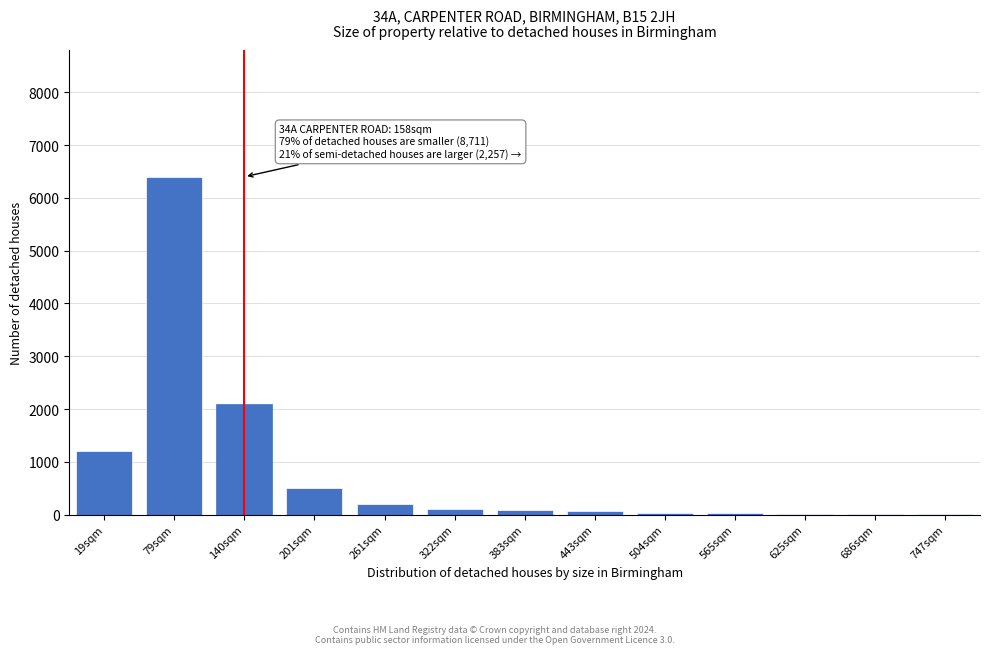

The chart shows a value of 40 at 504sqm. True or false?

True